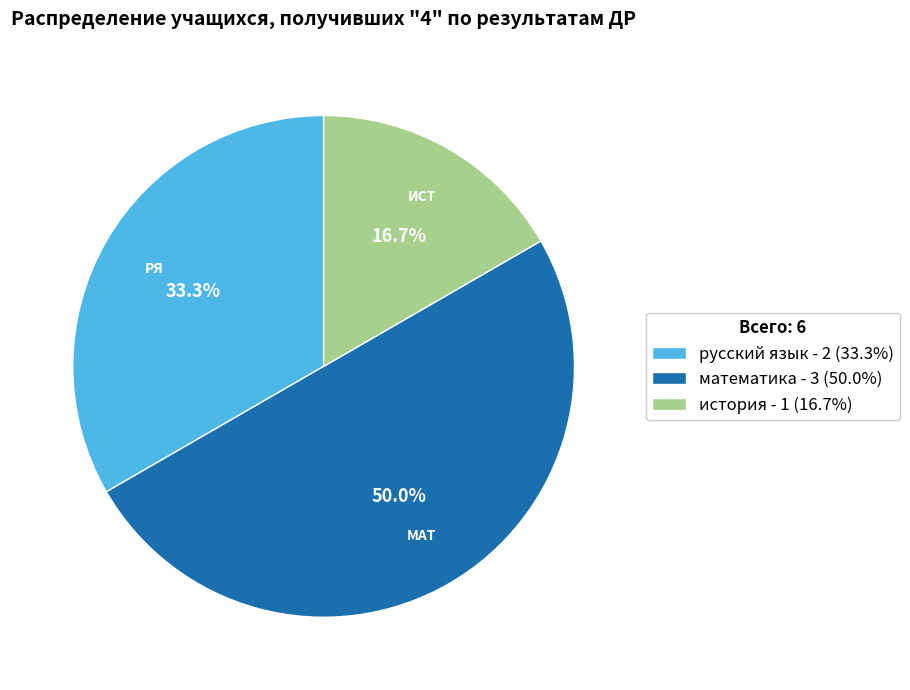

To the nearest percent, what is the difference between the largest and smallest slice percentages?

33%